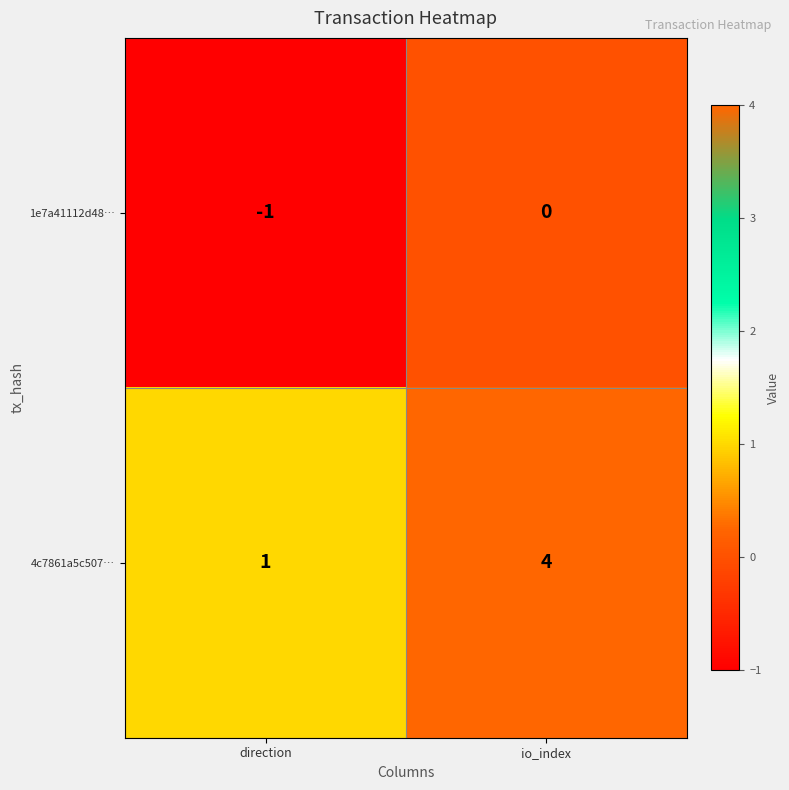

Rank the series at io_index from lowest to highest value.

1e7a41112d48…, 4c7861a5c507…